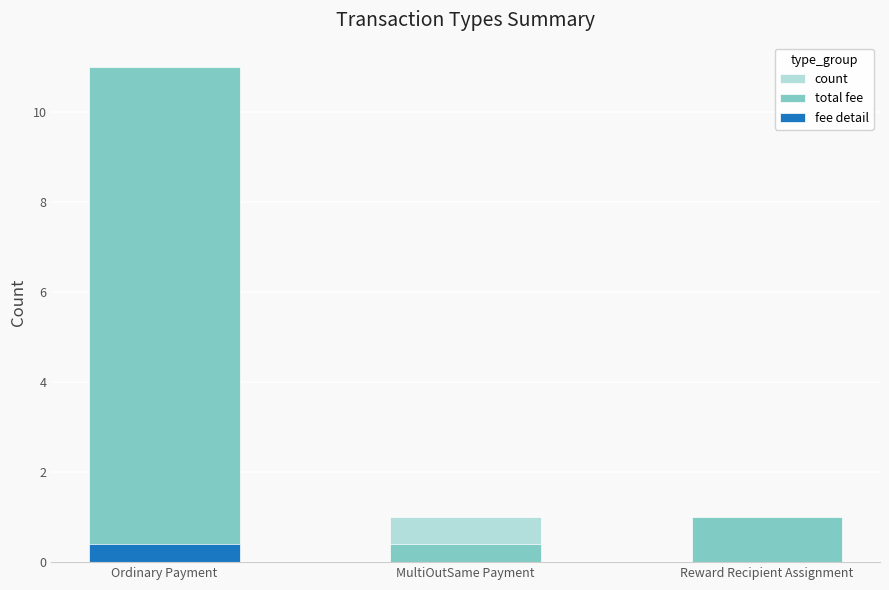

How many data points does each series have?

3